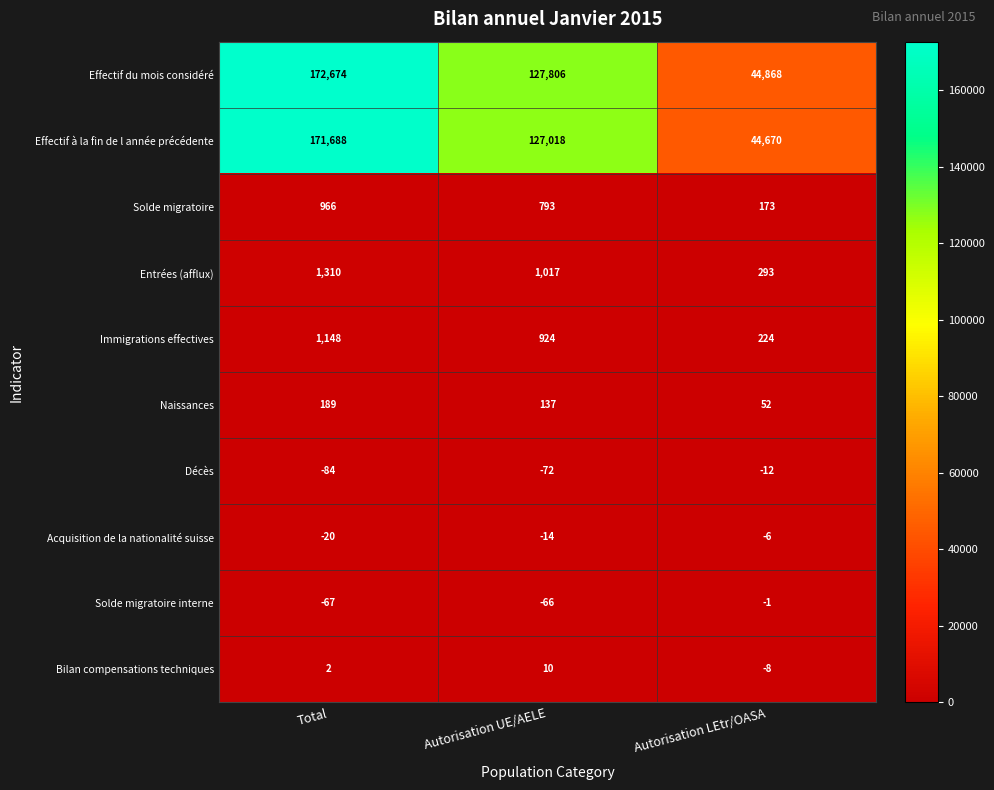

Rank the categories by Immigrations effectives value from lowest to highest.

Autorisation LEtr/OASA, Autorisation UE/AELE, Total